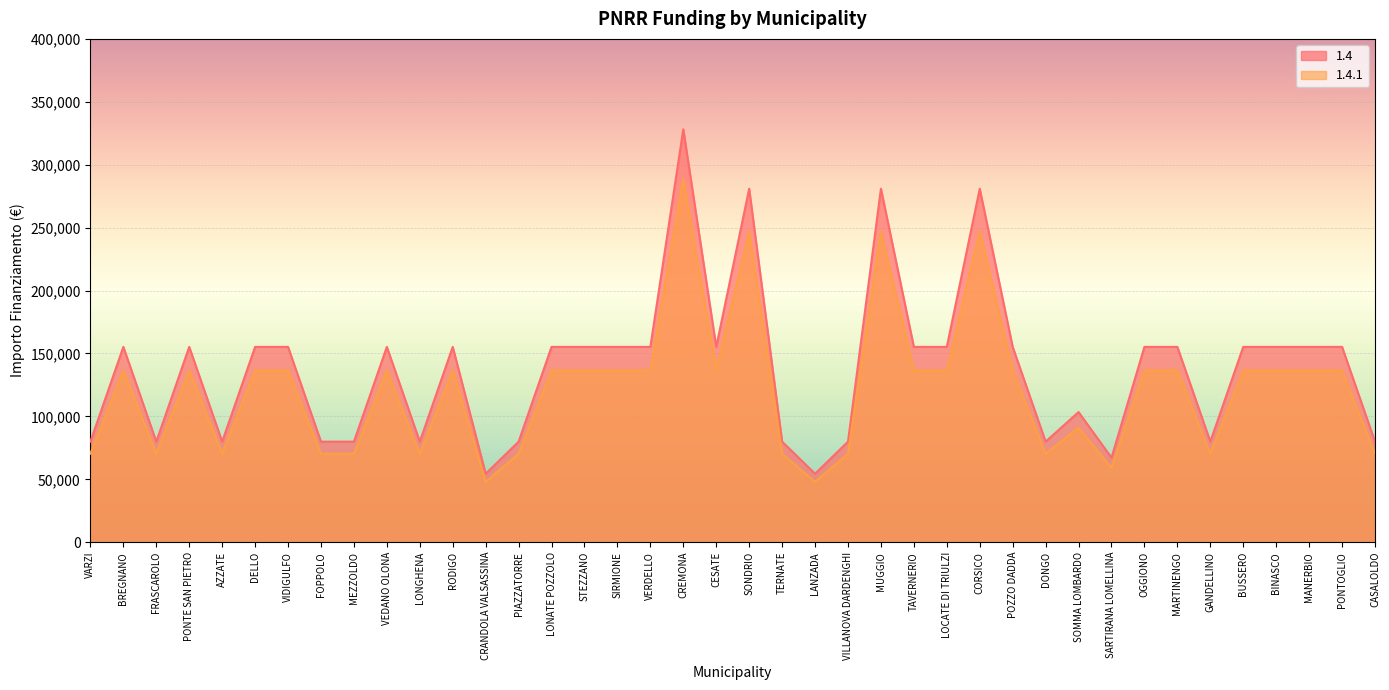

Which series has the widest spread of values?

1.4